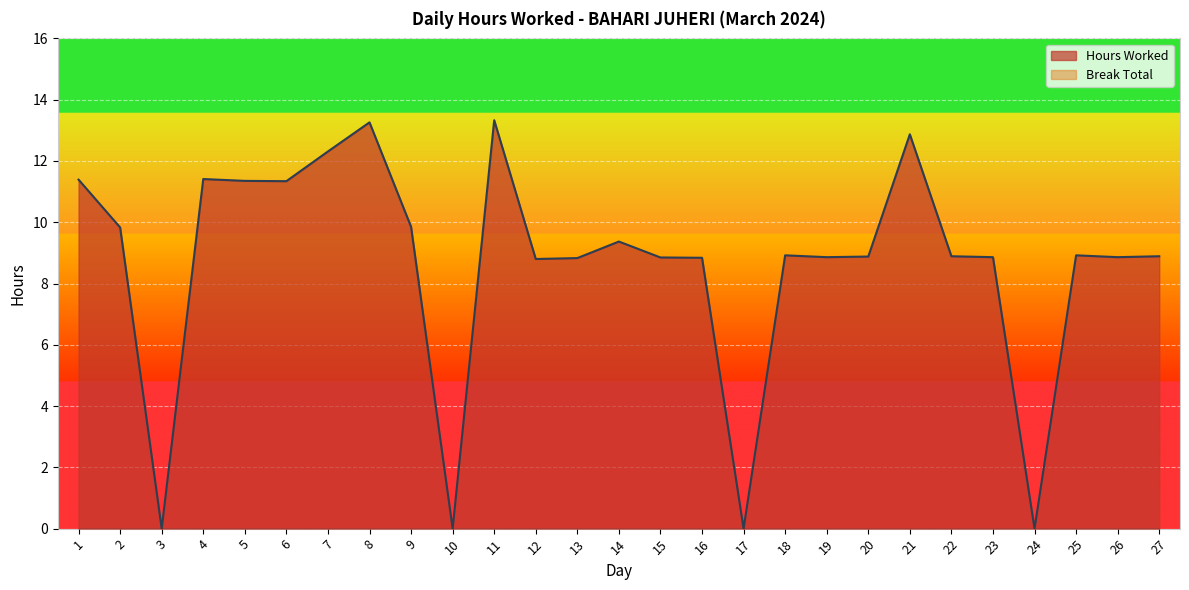

What is the maximum value shown in the chart?

13.3